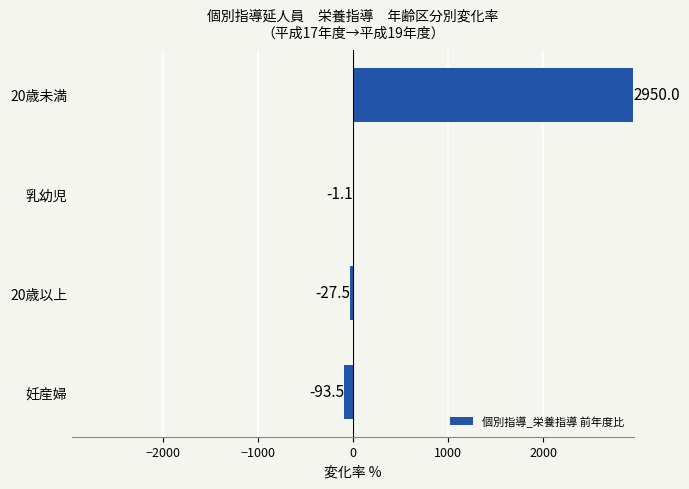

What is the change in value from 20歳以上 to 20歳未満?

+2977.5